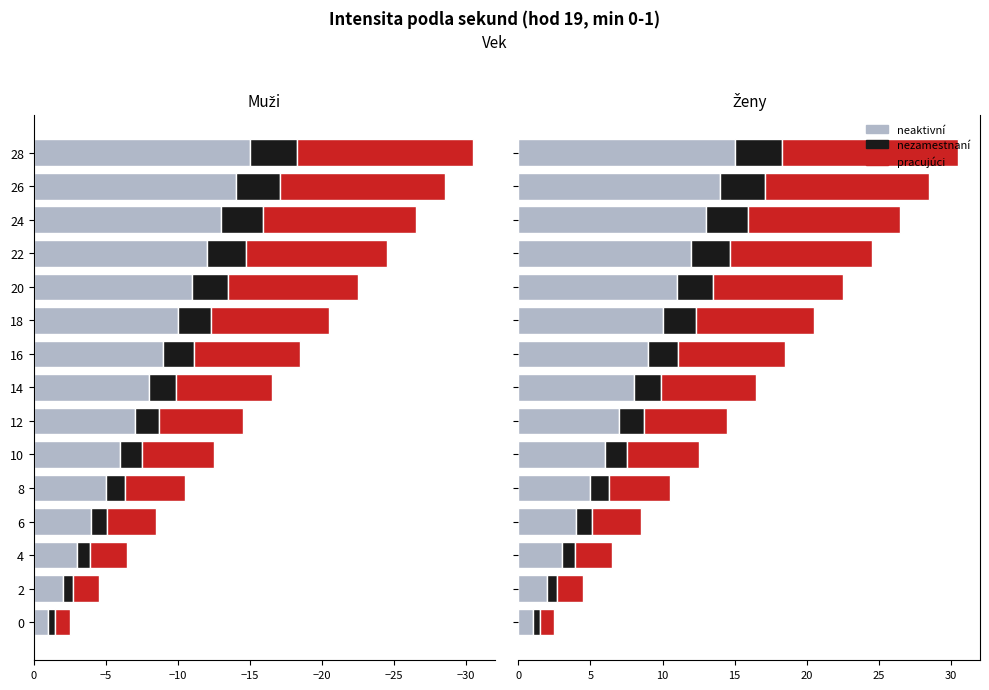

Which series has the largest total across all categories?

neaktivní